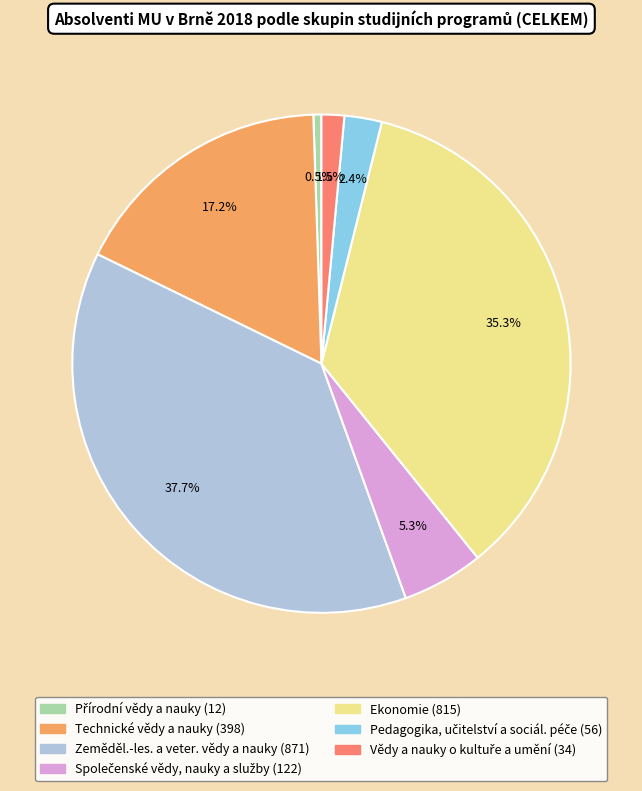

Which has a higher value, Zeměděl.-les. a veter. vědy a nauky or Ekonomie?

Zeměděl.-les. a veter. vědy a nauky